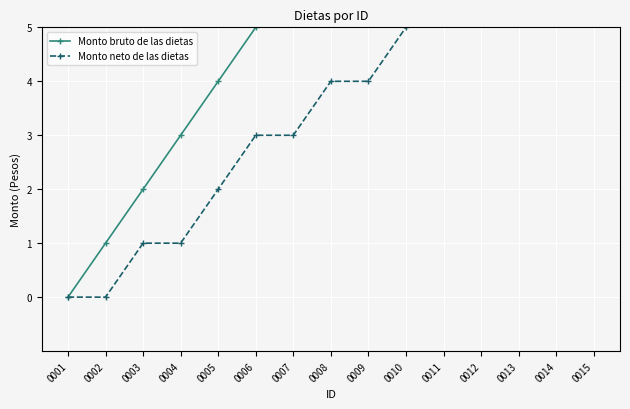

Rank the categories by Monto bruto de las dietas value from lowest to highest.

0001, 0002, 0003, 0004, 0005, 0006, 0007, 0008, 0009, 0010, 0011, 0012, 0013, 0014, 0015